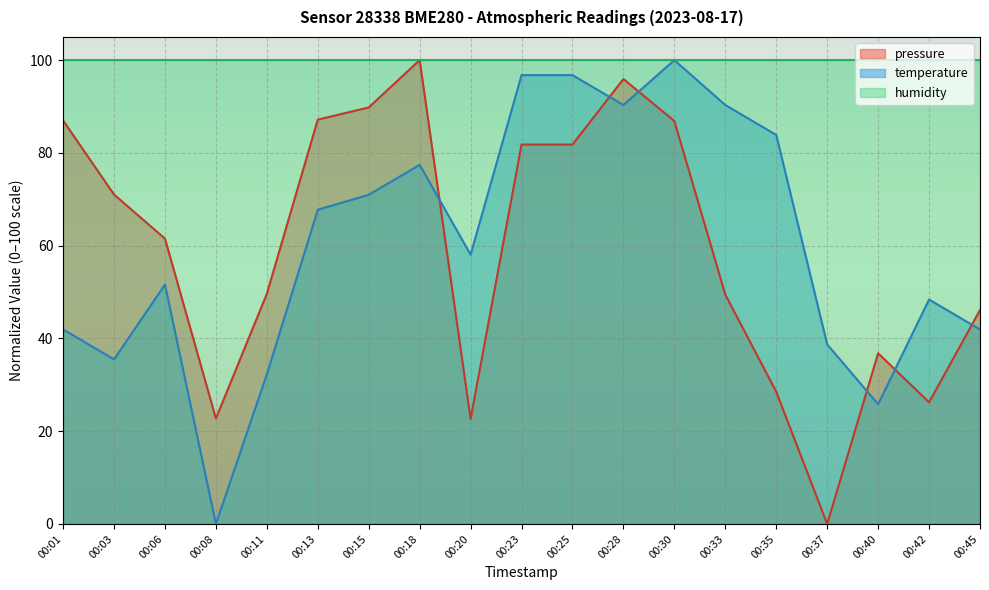

The value of pressure at 00:01 is 152.2. True or false?

False